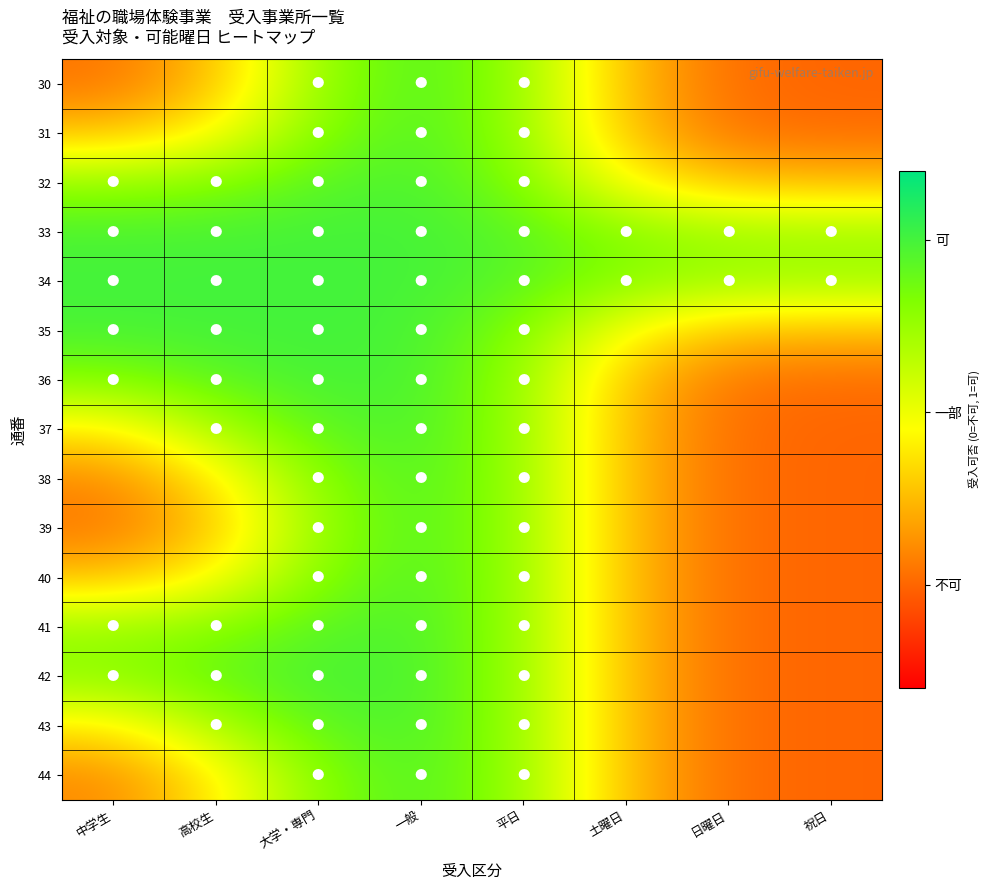

Which has a higher value, 高校生 or 大学・専門?

大学・専門